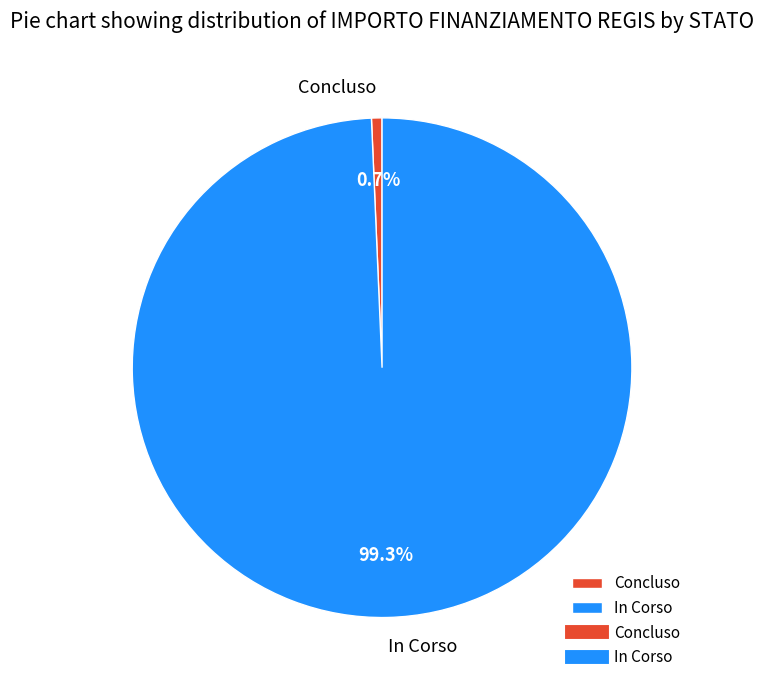

What percentage do Concluso and In Corso together represent?

100.0%